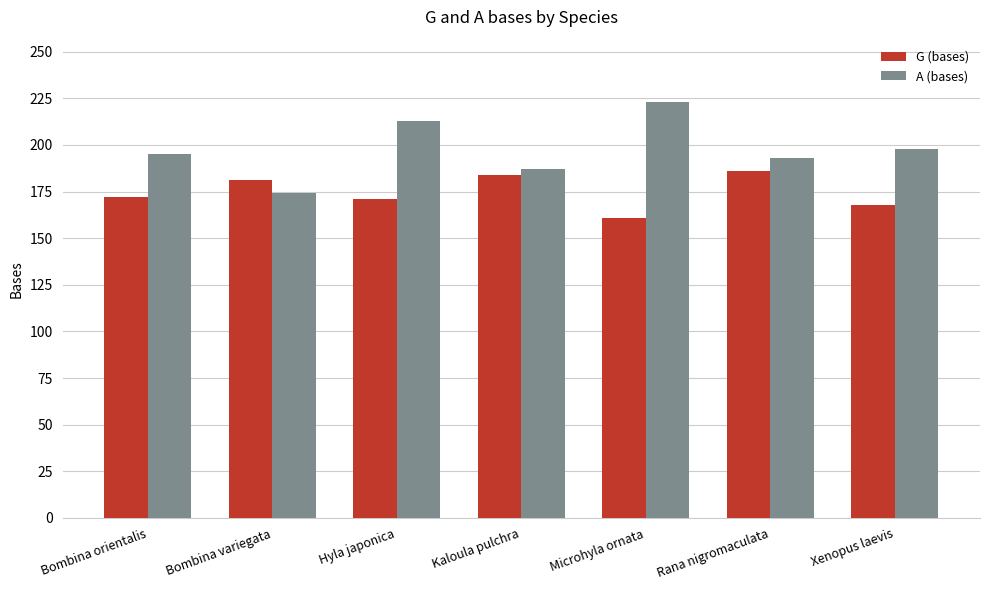

What is the value of the A (bases) bar at the 1st from the left?

195